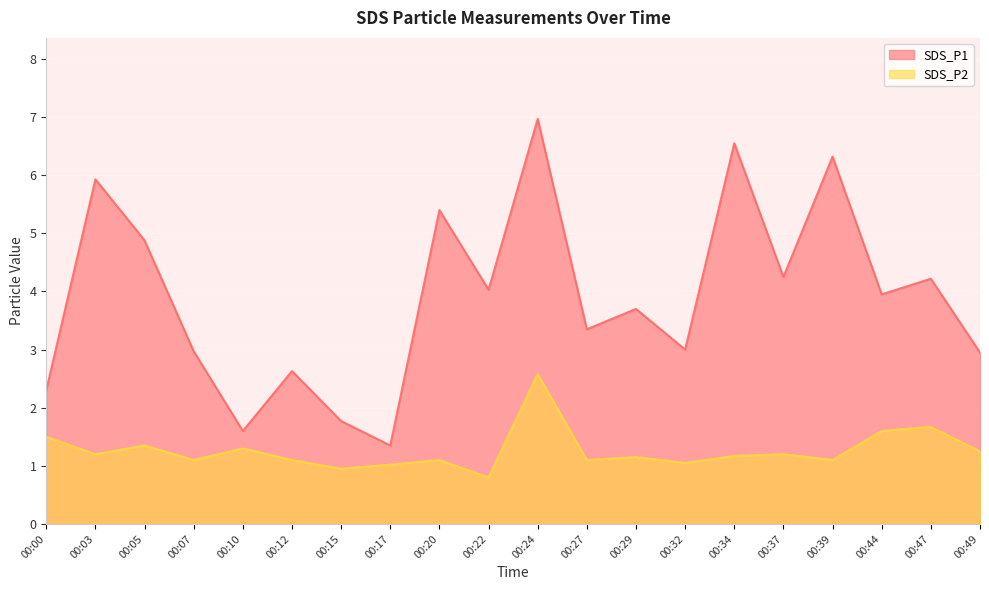

What is the difference between the maximum and minimum values in the SDS_P1 series?

5.6